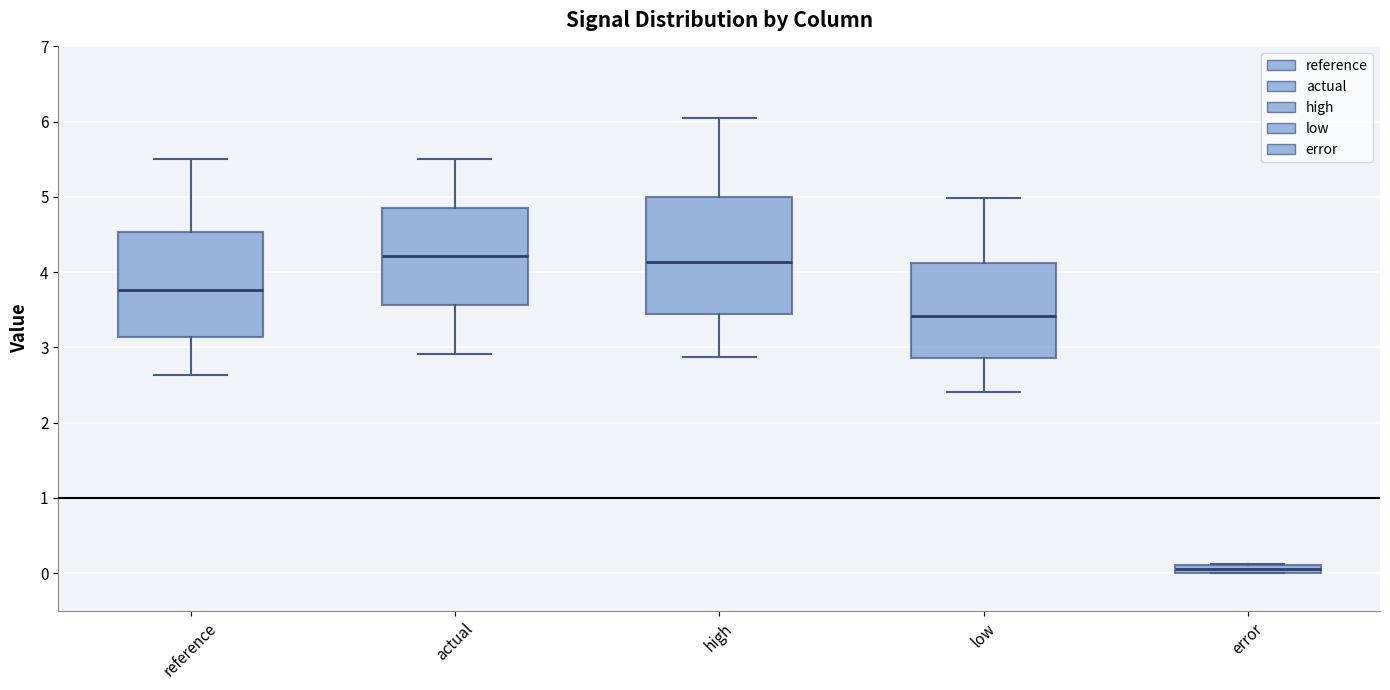

Comparing the boxes themselves (not the whiskers), which one is the tallest?

high